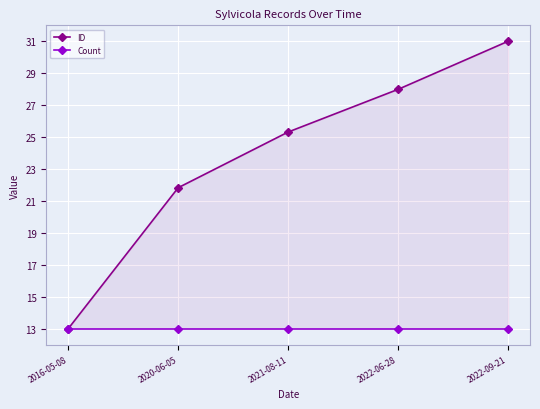

What is the total value across all series at 2022-09-21?

44.0